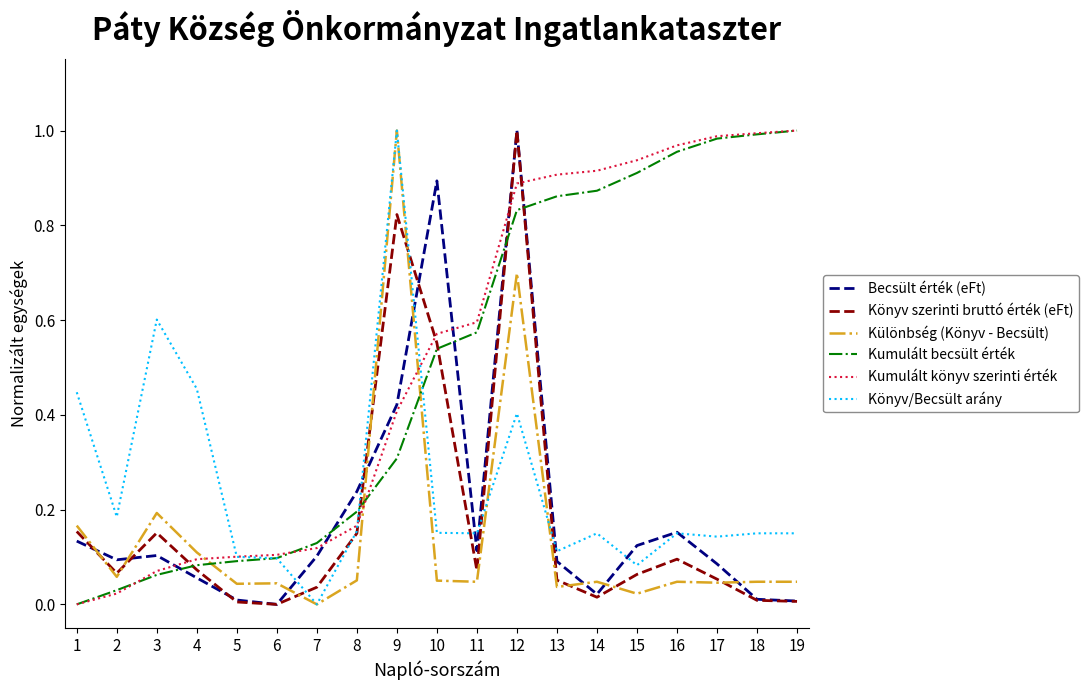

The Könyv szerinti bruttó érték (eFt) series shows 0.6 at 10. True or false?

True